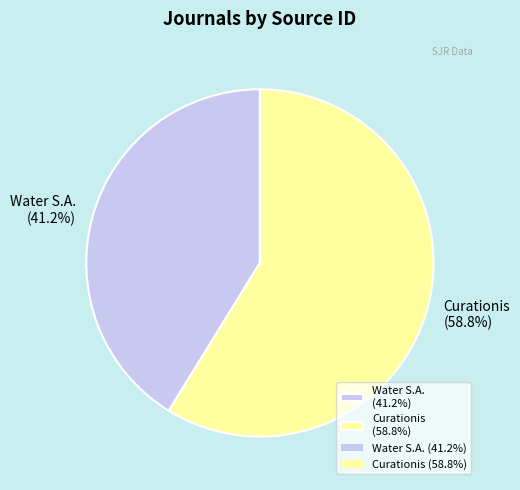

Does any single category account for the majority?

Yes